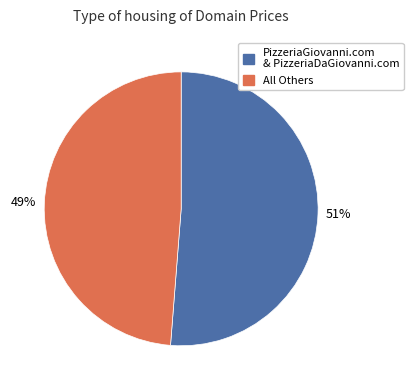

Is there a majority slice in this chart?

Yes